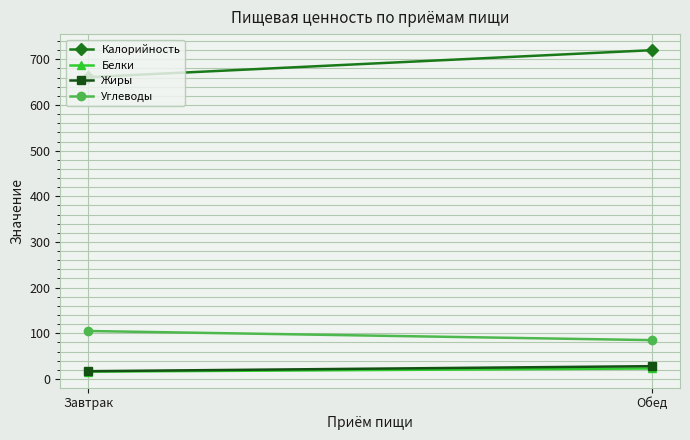

Reading left to right, extract all data points from this chart.

Калорийность: 661	720
Белки: 16	23
Жиры: 17	28
Углеводы: 105	85